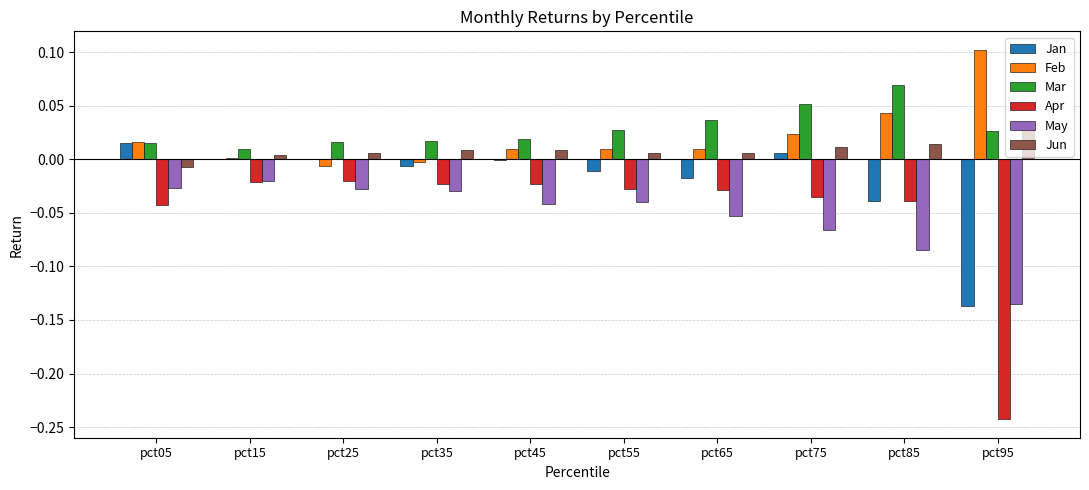

True or false: Jun has a value of 0.0 at pct25.

True